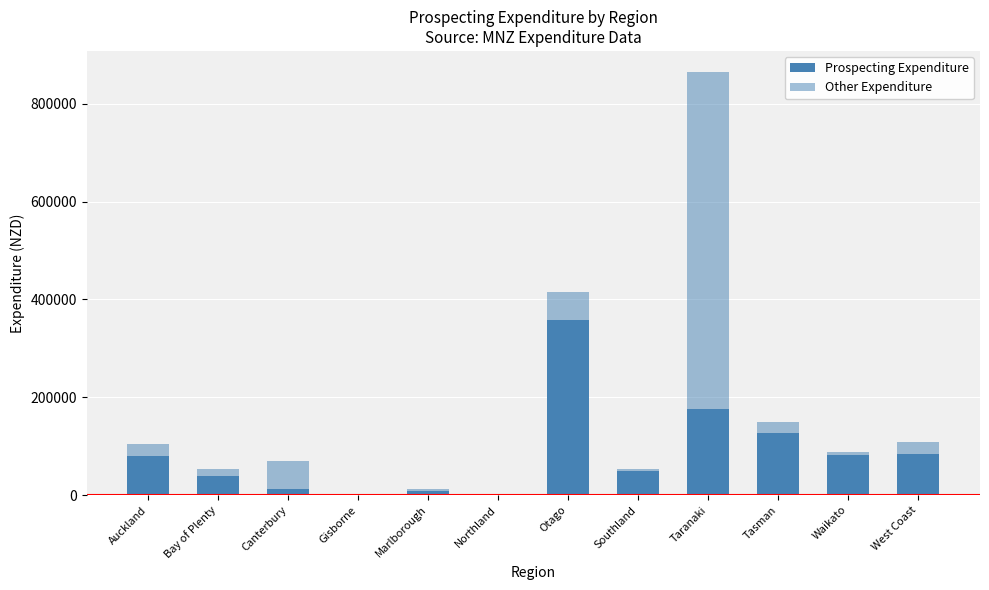

Are the bars grouped side by side (vs. stacked)?

No